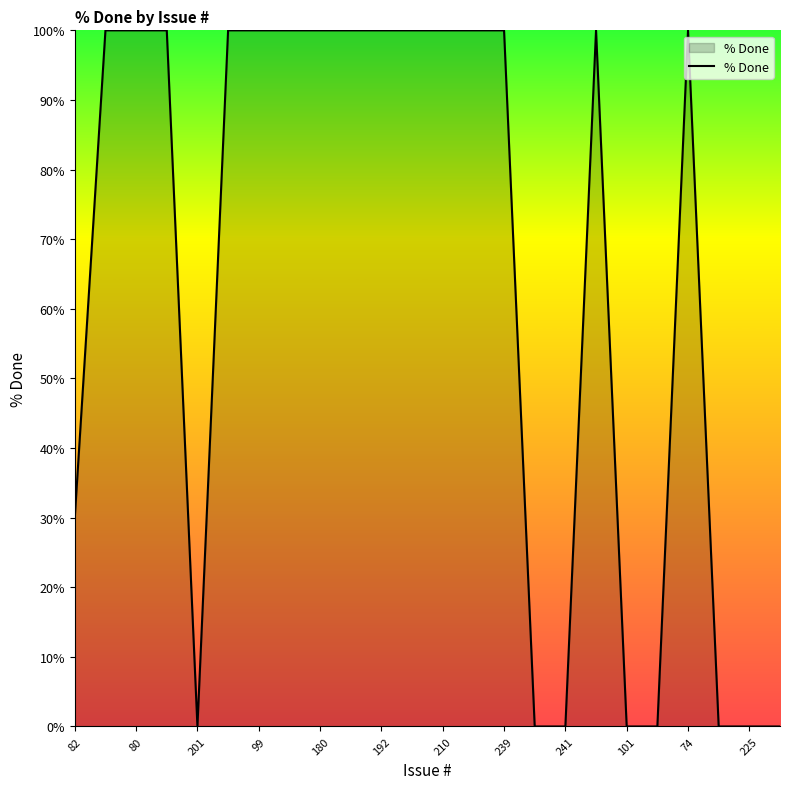

What is the greatest value displayed?

100